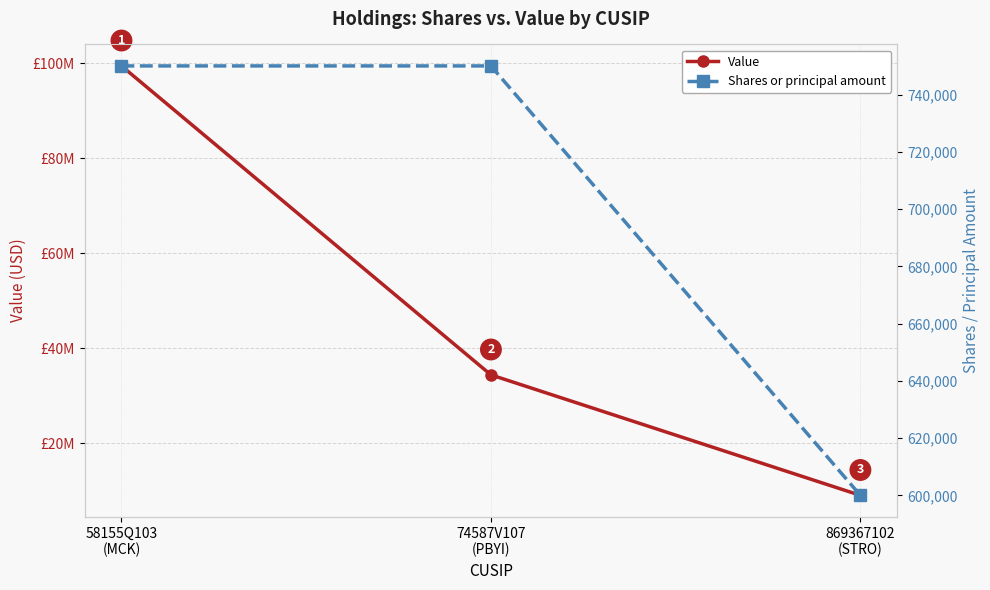

At which label is Shares or principal amount closest to 675000?

58155Q103
(MCK)